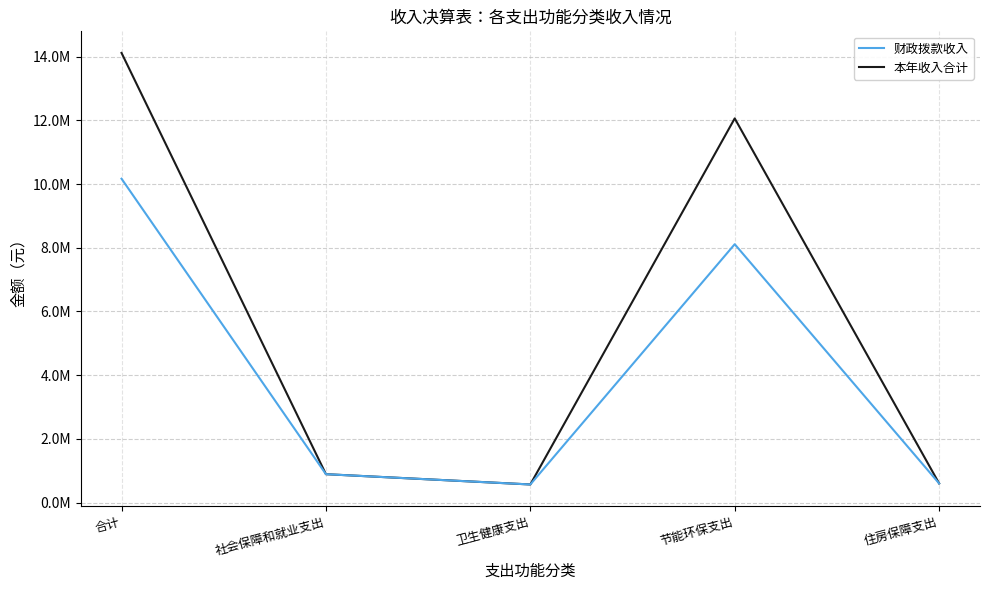

At which category is the sum across all series the highest?

合计